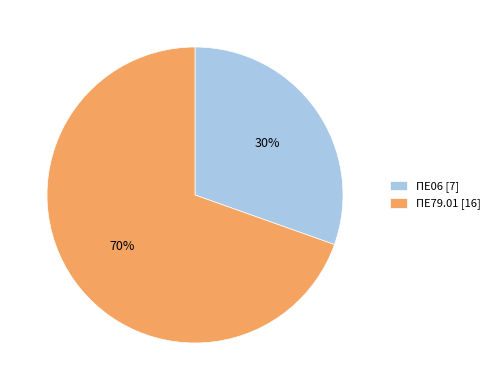

To the nearest percent, what is the average slice percentage?

50%